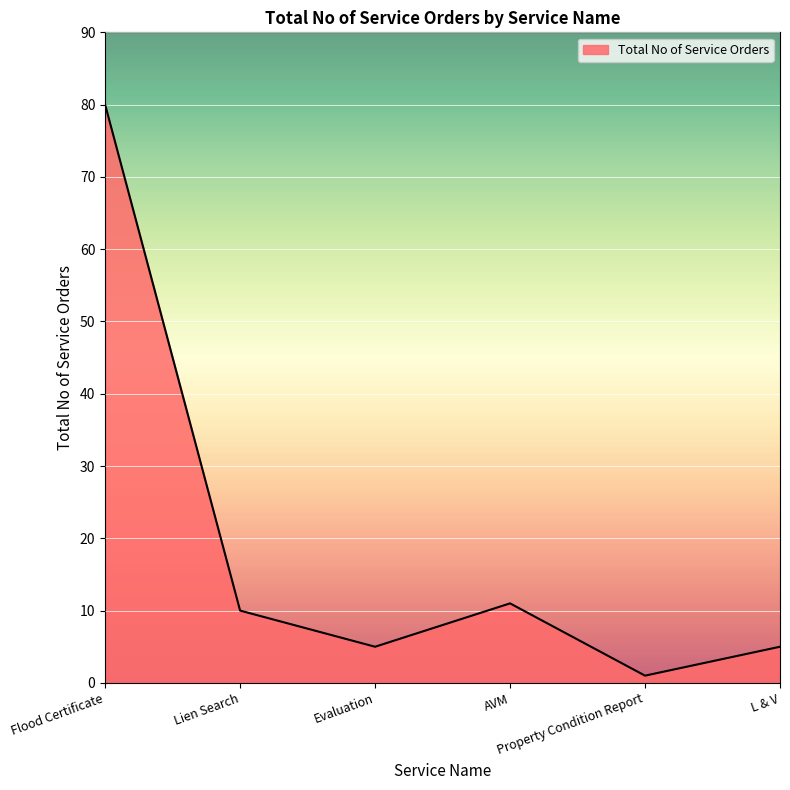

What is the change in value from Evaluation to AVM?

+6